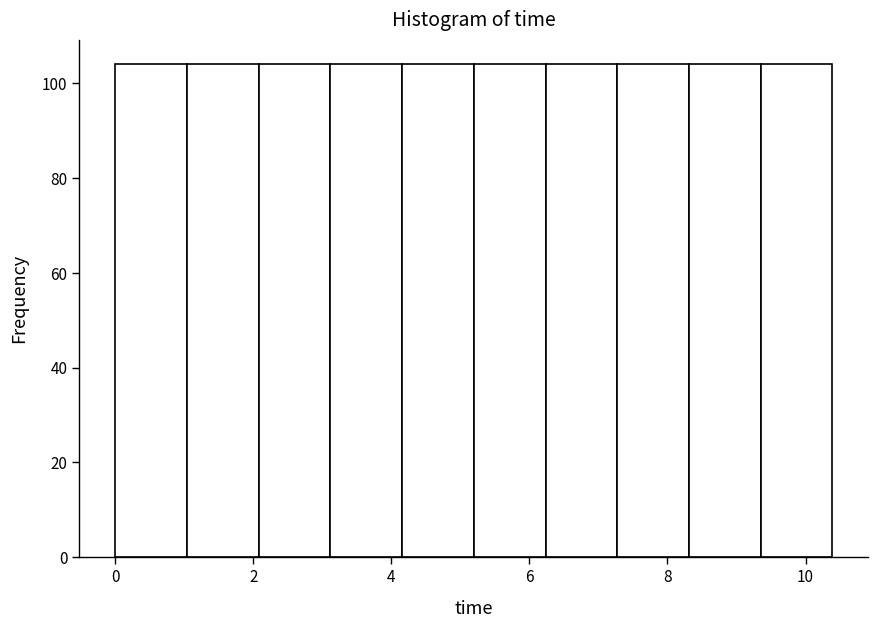

What is the height of the bar covering 3.2 to 4.2 on the x-axis? Neither the bar edges nor the heights are printed on the chart, so give them approximately, as read against the axes.

104